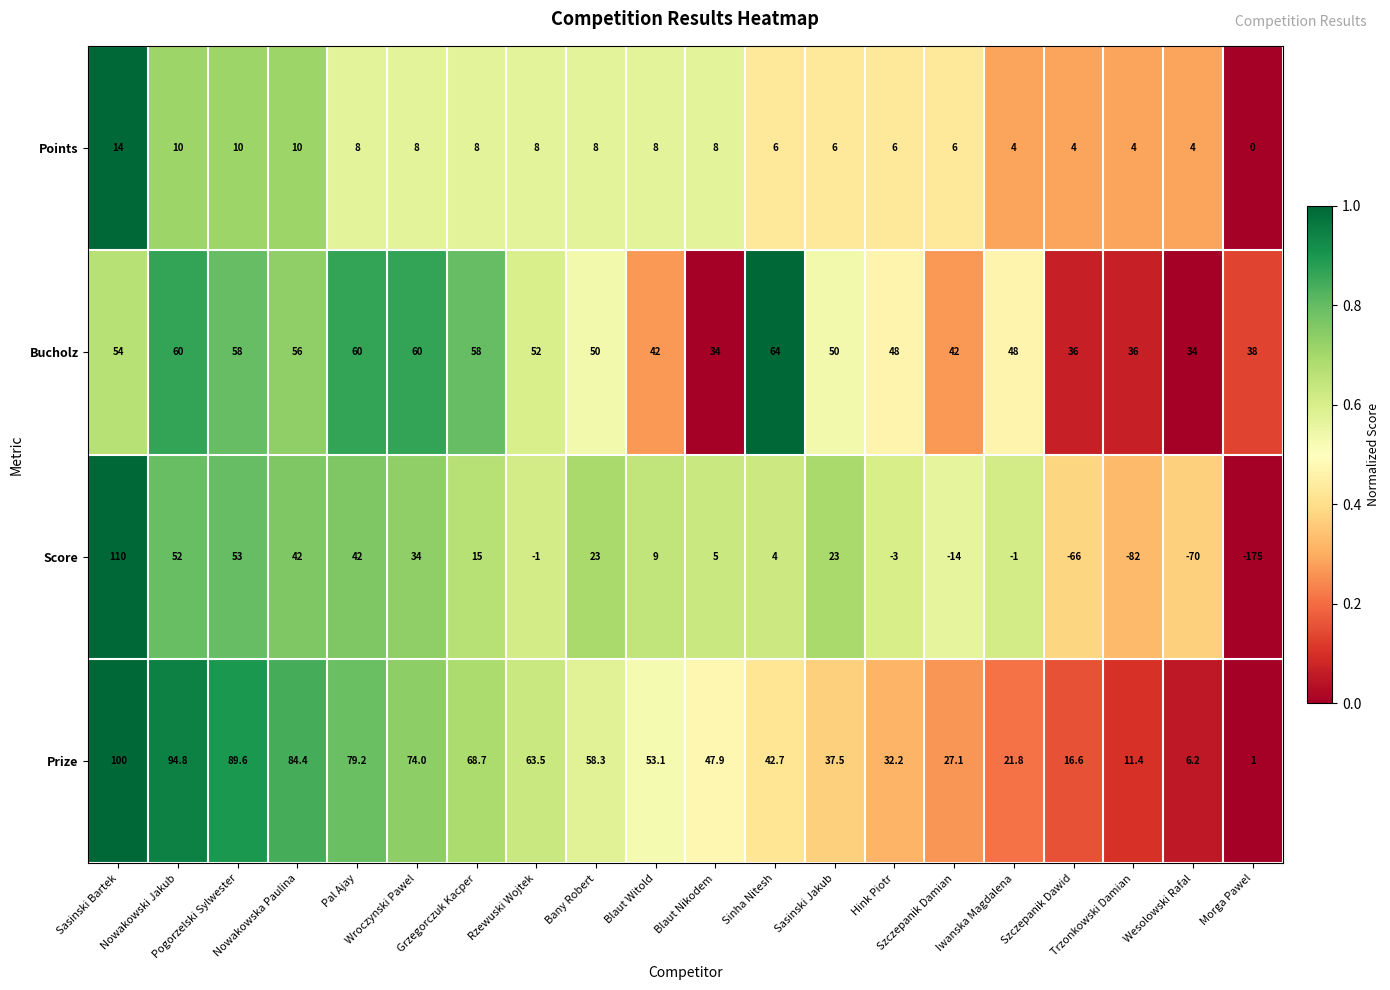

Count the Points values in the range 6 to 8.

11